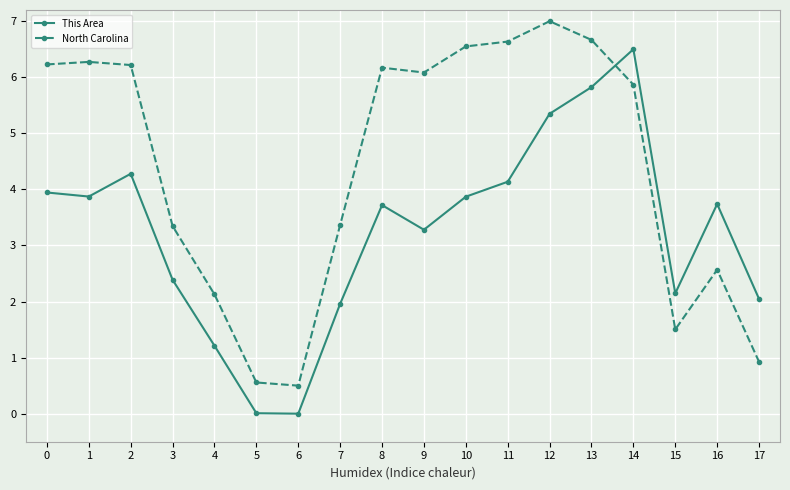

True or false: This Area has a value of 3.6 at 17.

False